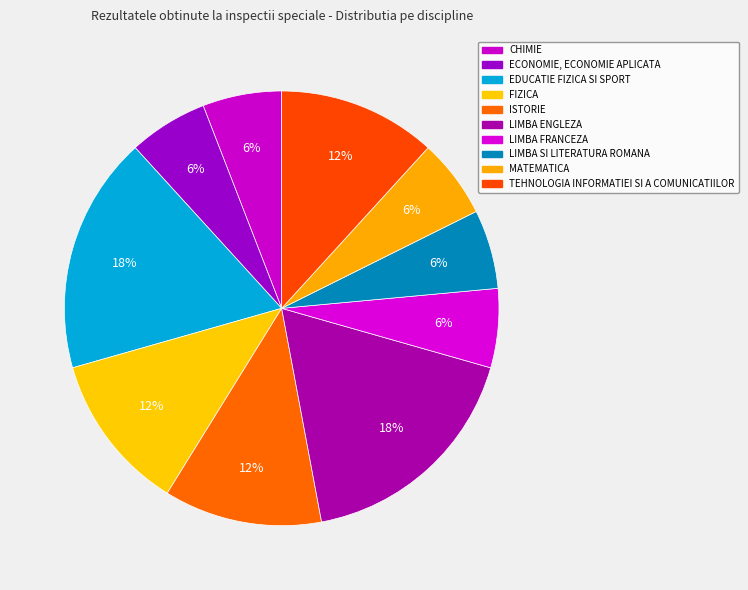

To the nearest percent, what percentage of the pie is TEHNOLOGIA INFORMATIEI SI A COMUNICATIILOR?

12%